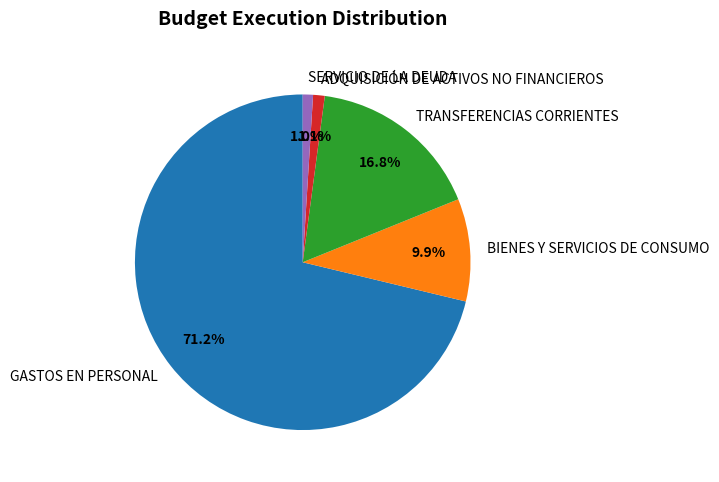

Is there a majority slice in this chart?

Yes